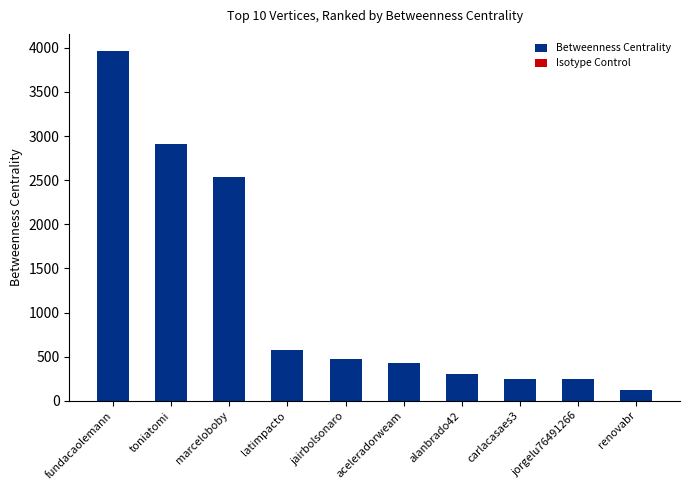

What position from the right is carlacasaes3?

3